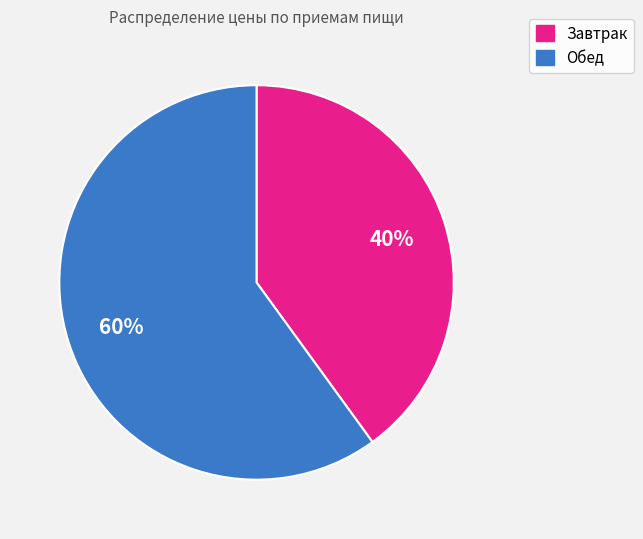

How many segments does this pie chart have?

2